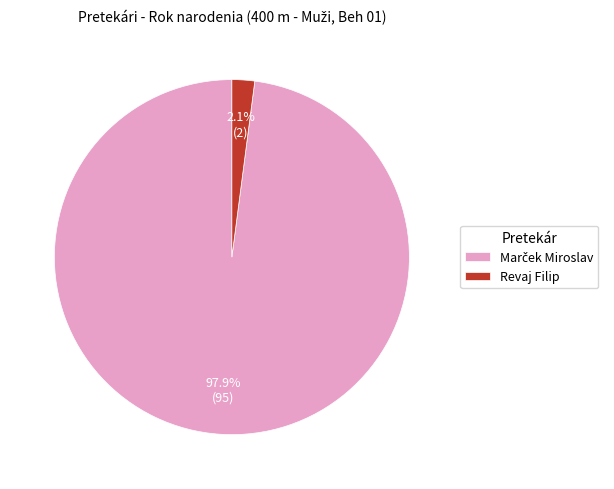

What percentage is the Revaj Filip slice, to the nearest percent?

2%